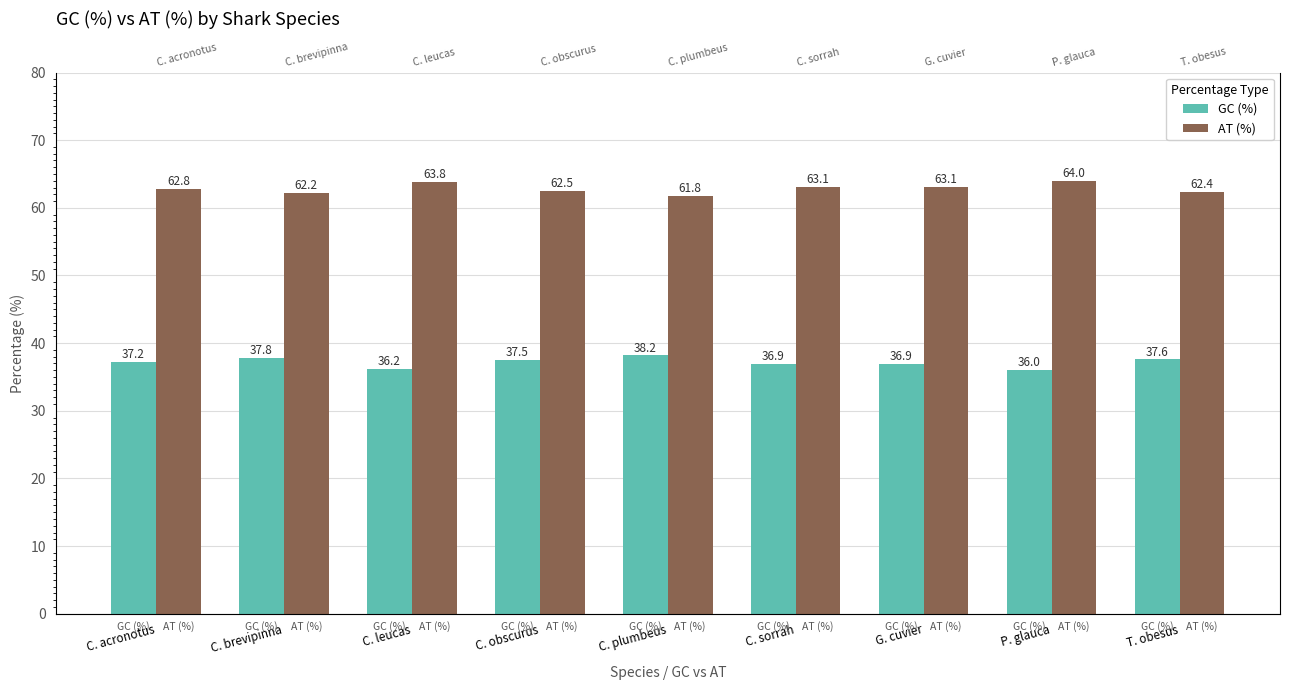

Reading left to right, transcribe all the data shown in this chart.

GC (%): C. acronotus=37.2	C. brevipinna=37.8	C. leucas=36.2	C. obscurus=37.5	C. plumbeus=38.2	C. sorrah=36.9	G. cuvier=36.9	P. glauca=36.0	T. obesus=37.6
AT (%): C. acronotus=62.8	C. brevipinna=62.2	C. leucas=63.8	C. obscurus=62.5	C. plumbeus=61.8	C. sorrah=63.1	G. cuvier=63.1	P. glauca=64.0	T. obesus=62.4